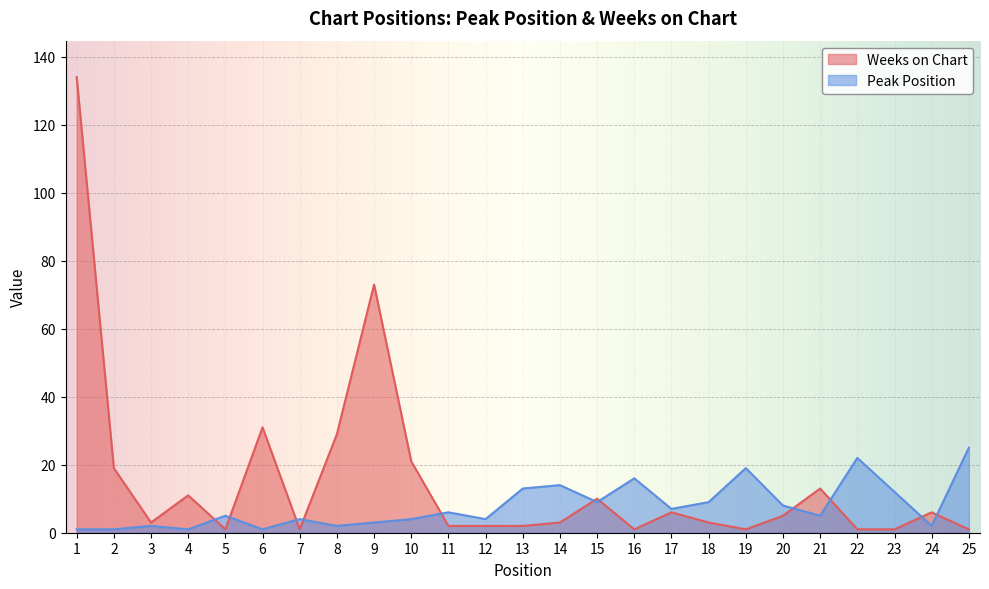

How many lines are shown in the chart?

2